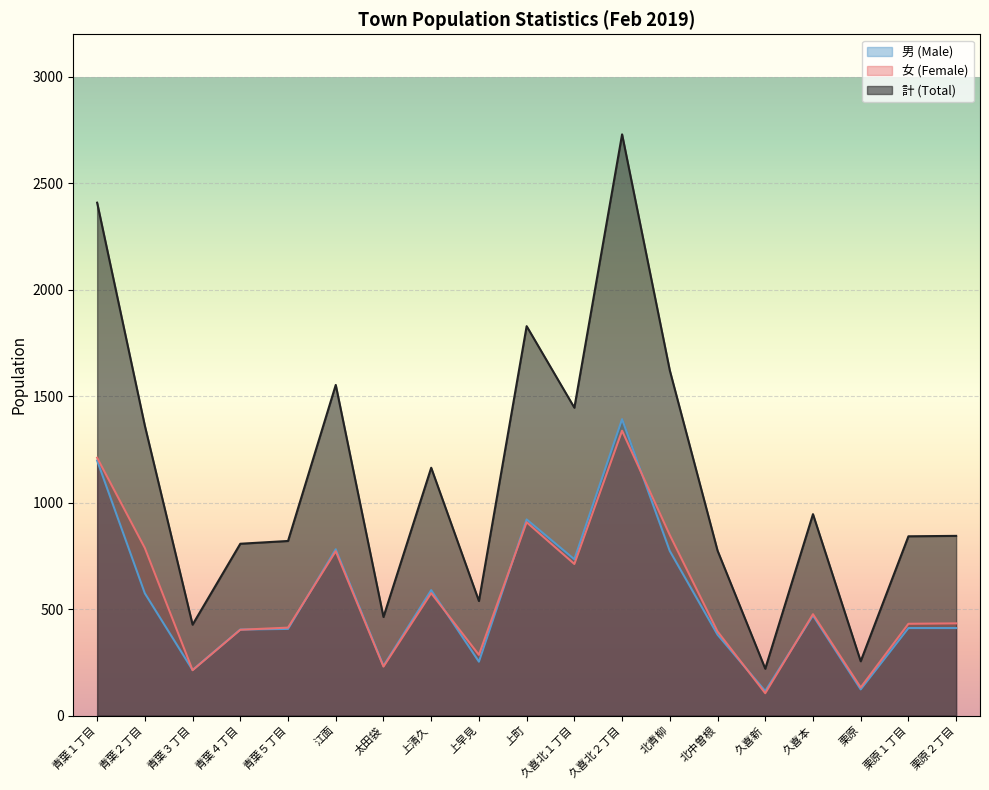

Which series has the largest range (max minus min)?

計 (Total)